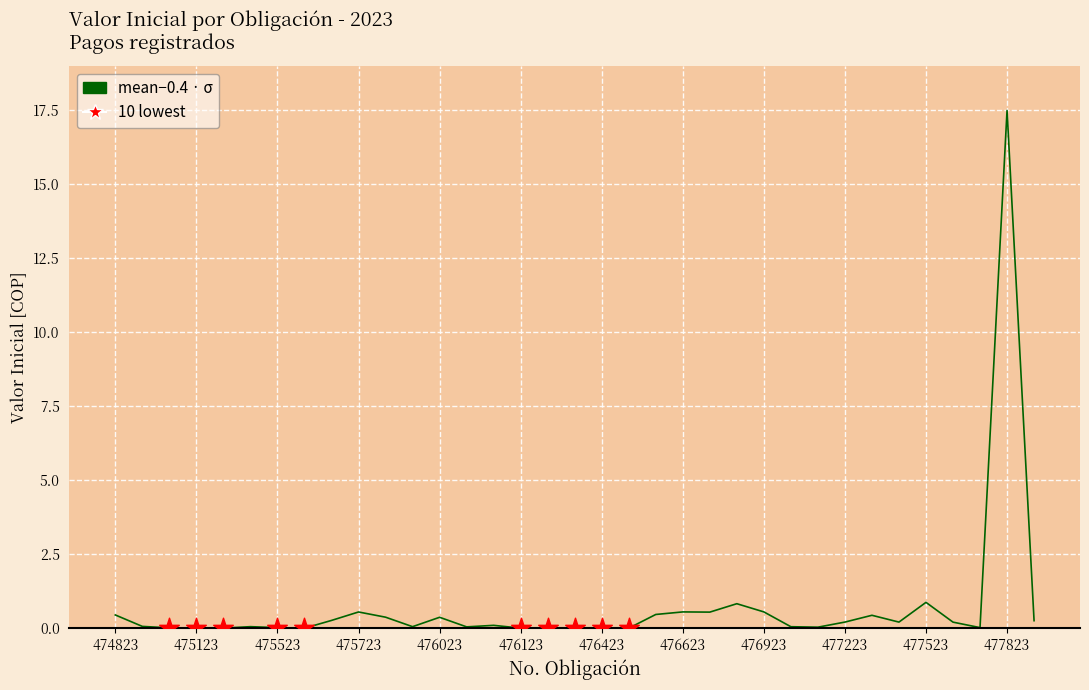

What is the difference between the maximum and minimum values?

17.5